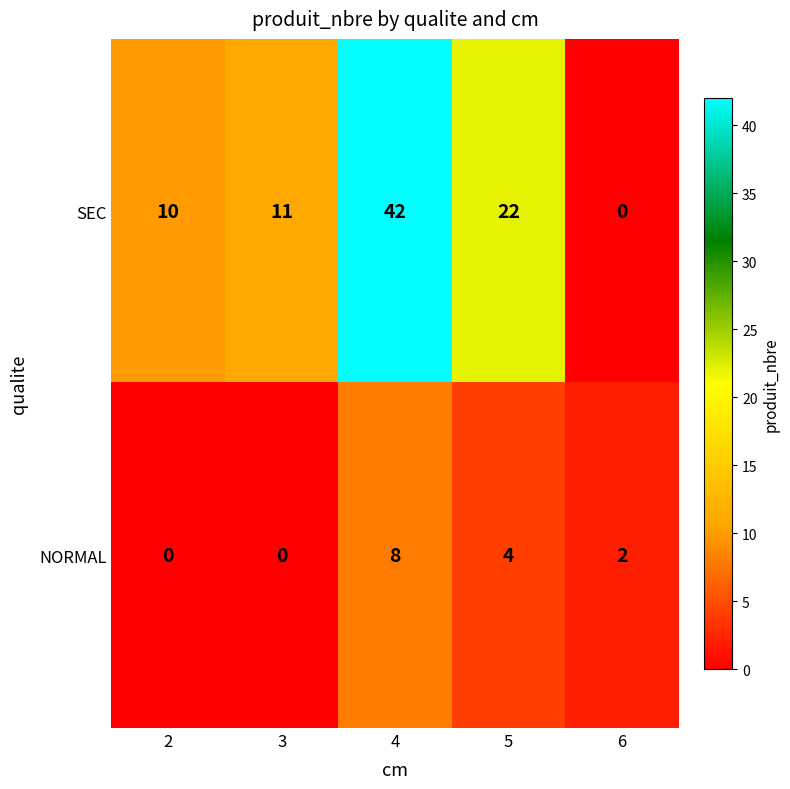

Which series has the largest total across all categories?

SEC